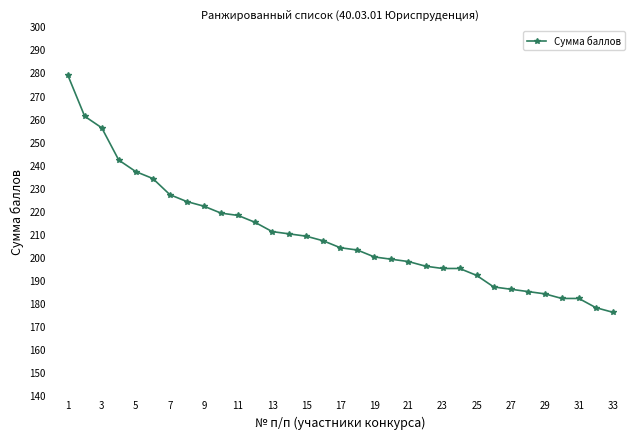

How many lines are shown in the chart?

1